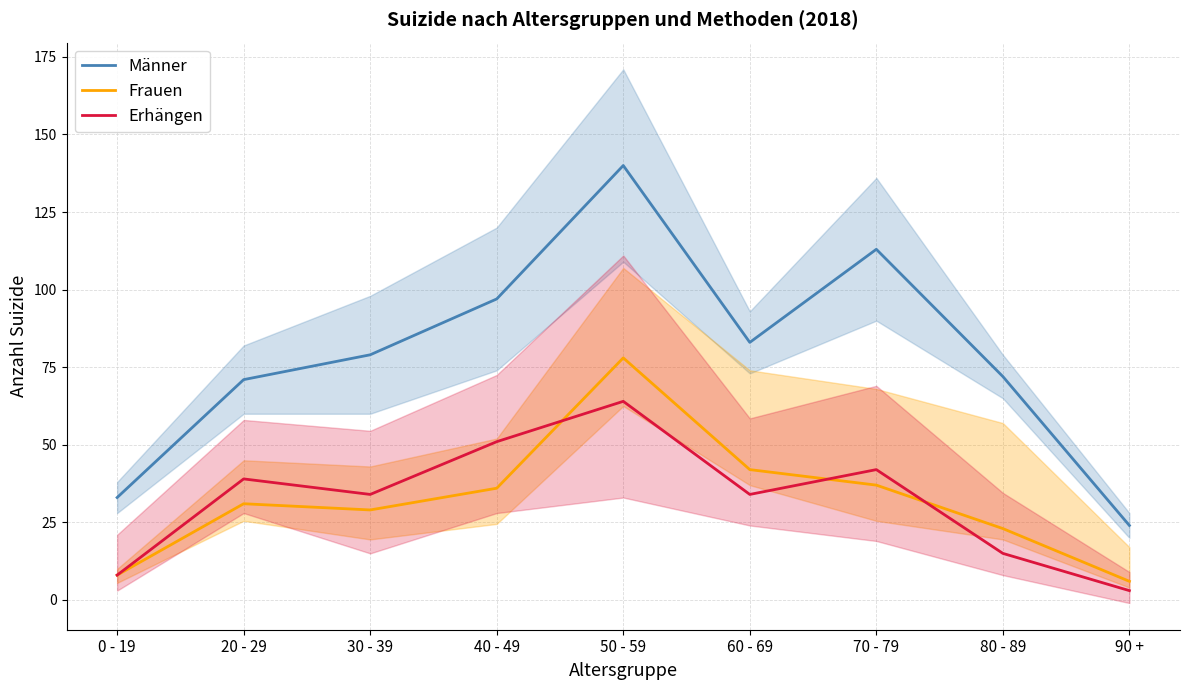

Does the chart have visible grid lines?

Yes